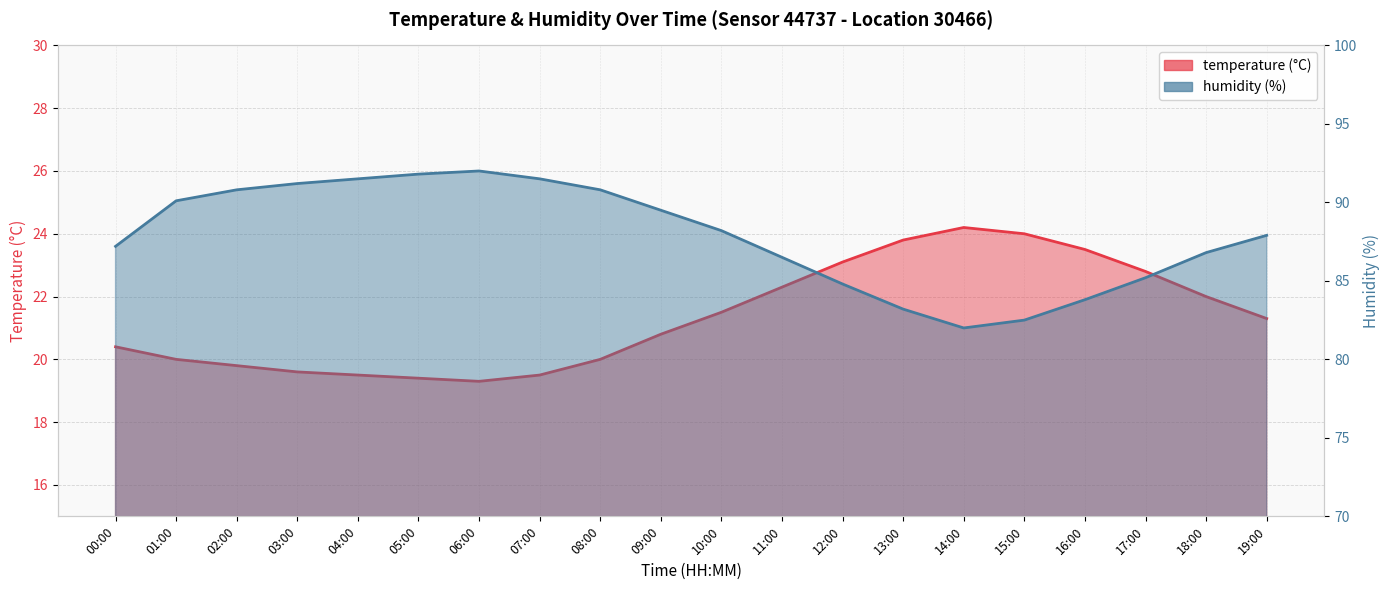

Reading right to left, transcribe all the data shown in this chart.

temperature: 21.3	22.0	22.8	23.5	24.0	24.2	23.8	23.1	22.3	21.5	20.8	20.0	19.5	19.3	19.4	19.5	19.6	19.8	20.0	20.4
humidity: 87.9	86.8	85.2	83.8	82.5	82.0	83.2	84.8	86.5	88.2	89.5	90.8	91.5	92.0	91.8	91.5	91.2	90.8	90.1	87.2